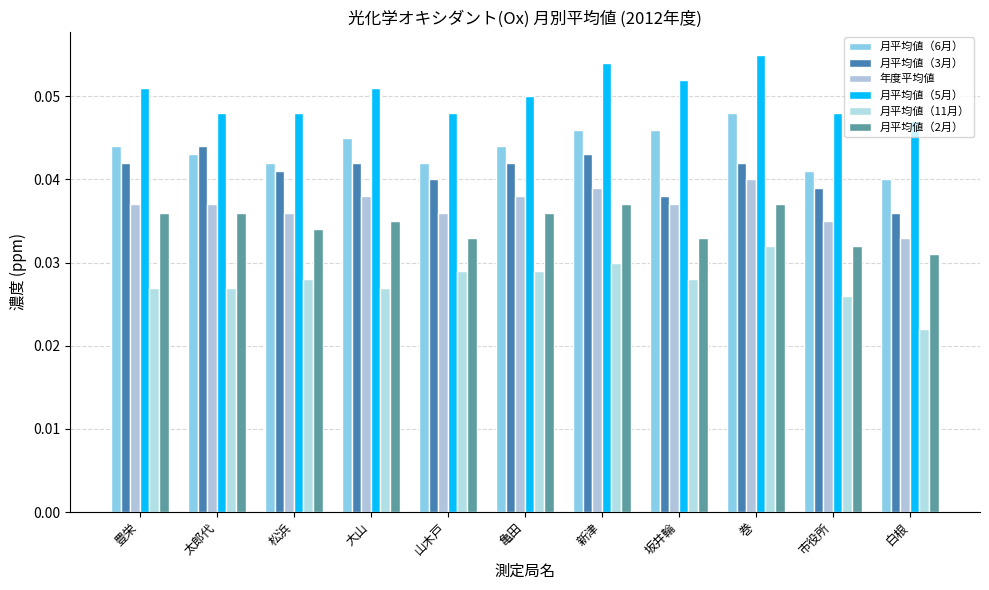

Where is 月平均値（3月） nearest to the value 0?

白根